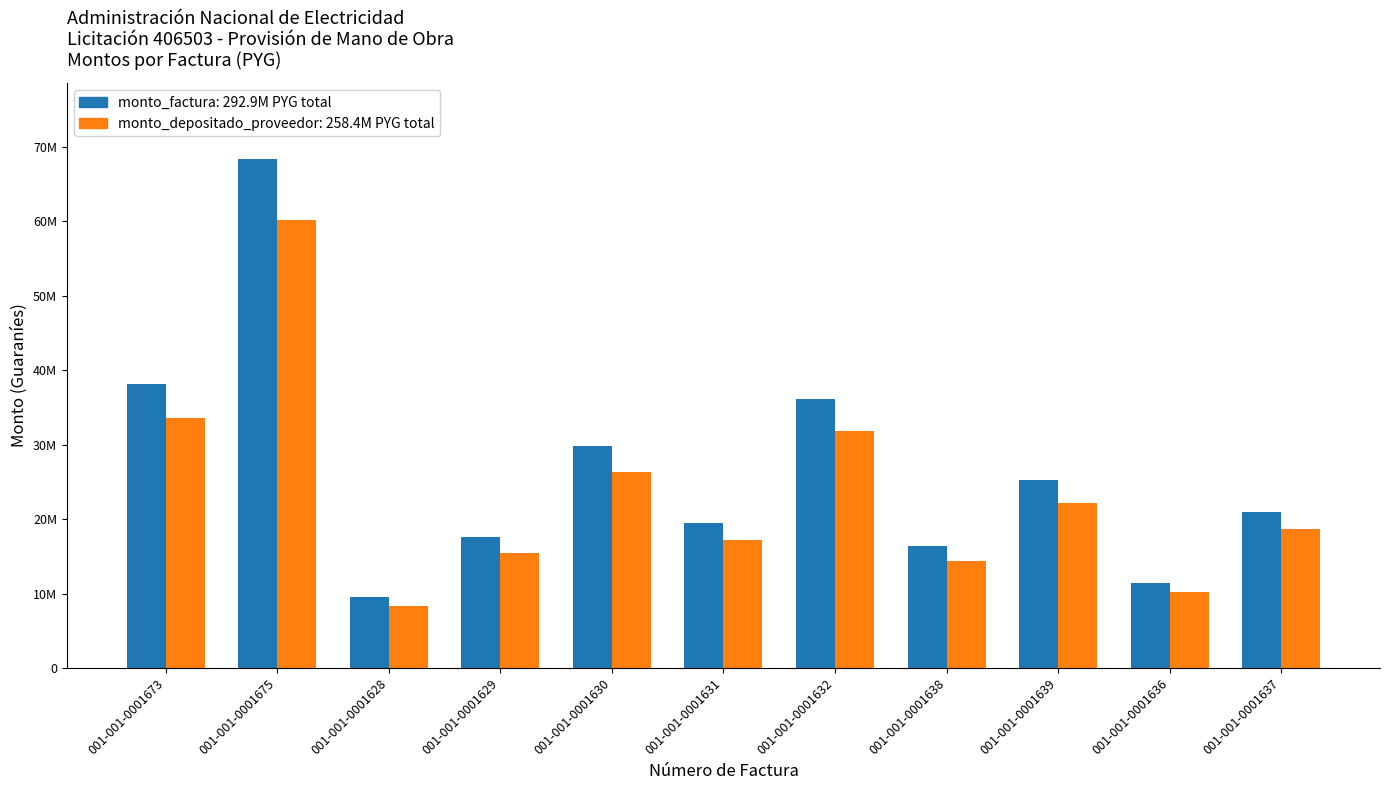

Does the chart contain stacked bars?

No